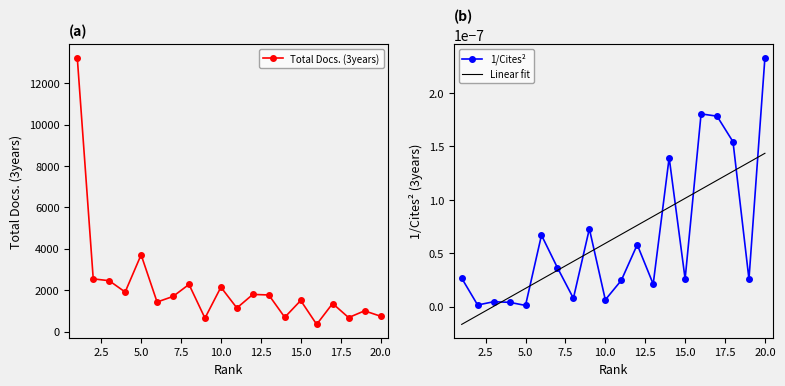

Reading left to right, extract all data points from this chart.

13230	2549	2460	1913	3711	1431	1701	2281	654	2148	1144	1798	1772	694	1505	352	1360	680	1006	747